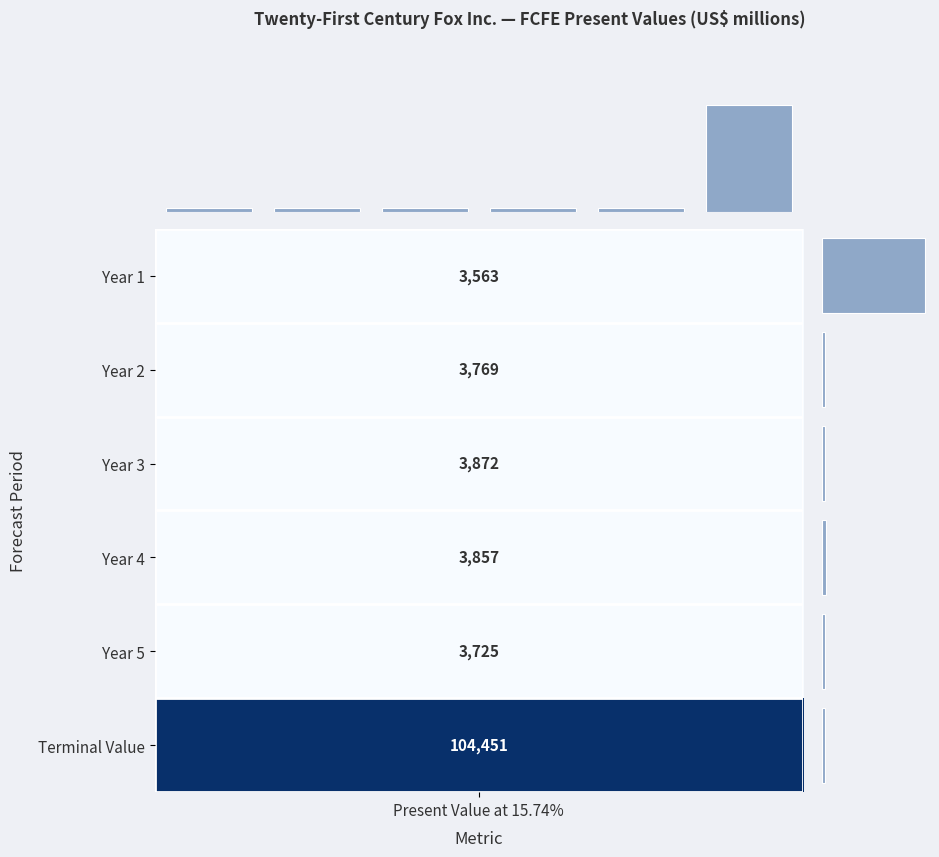

Reading left to right, extract all data points from this chart.

PV Distribution: 3563	3769	3872	3857	3725	104451
PV by Period: 3563	3769	3872	3857	3725	104451